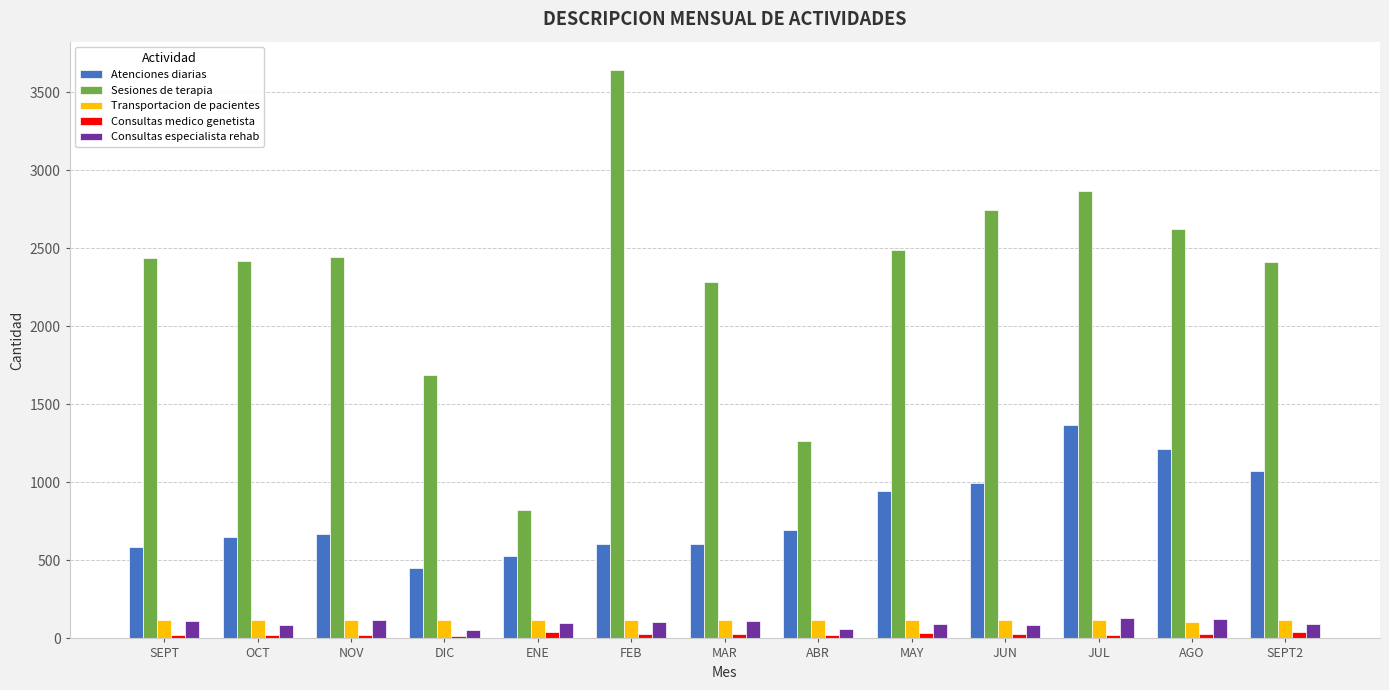

How many groups of bars are there?

13